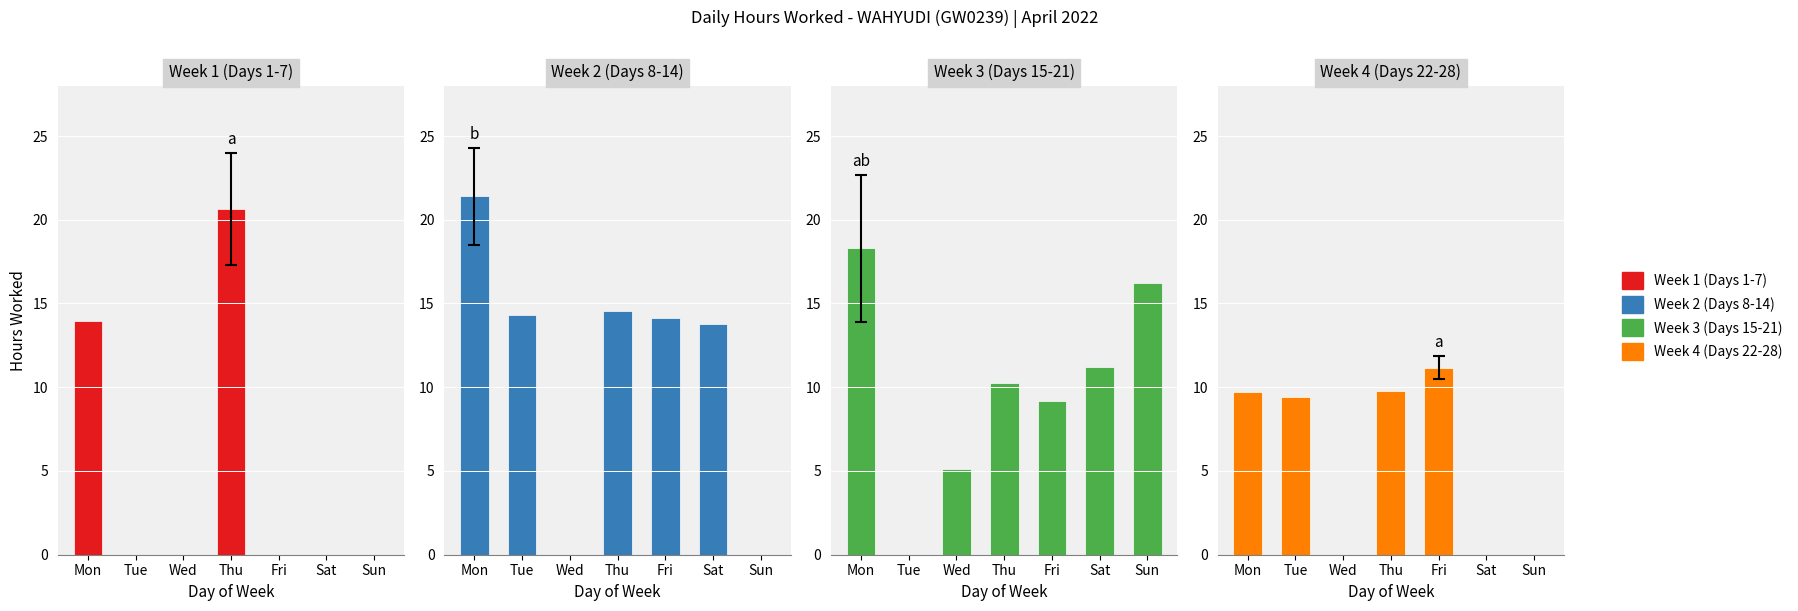

How many positive values does the Week 1 (Days 1-7) series have?

2